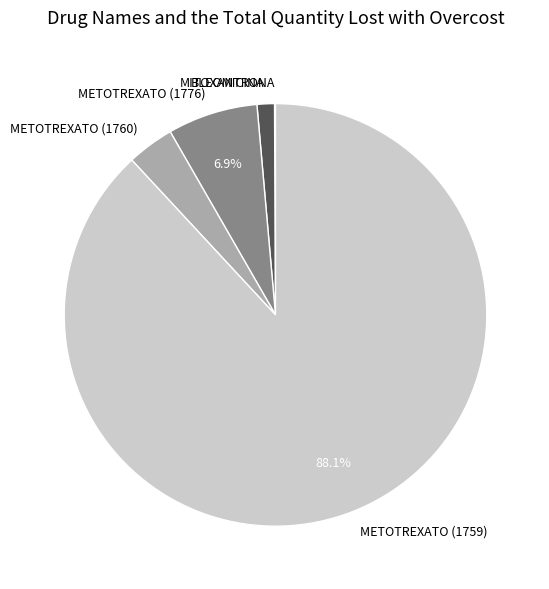

What is the largest slice in the pie chart?

METOTREXATO (1759)